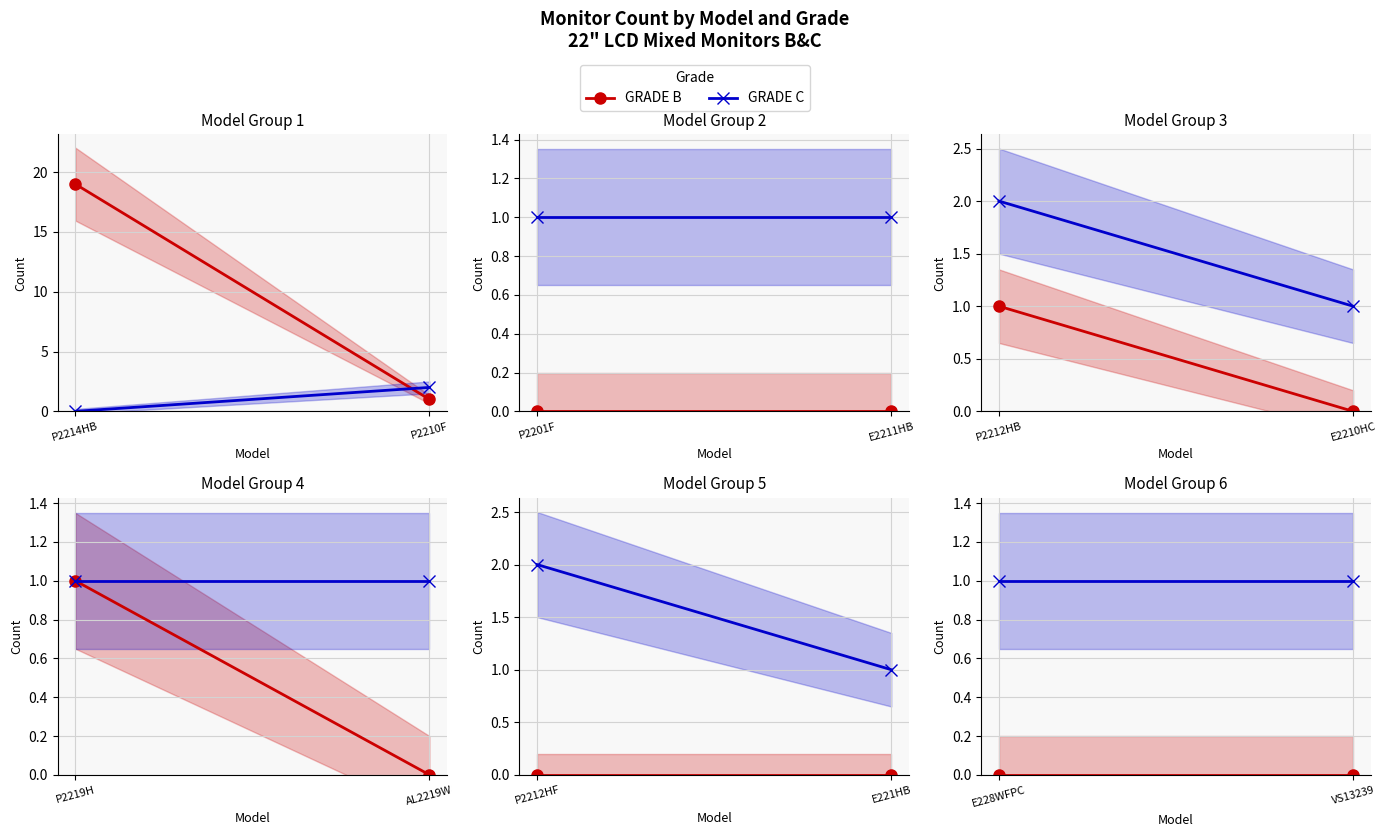

Which series changed the most between E228WFPC and VS13239?

GRADE B